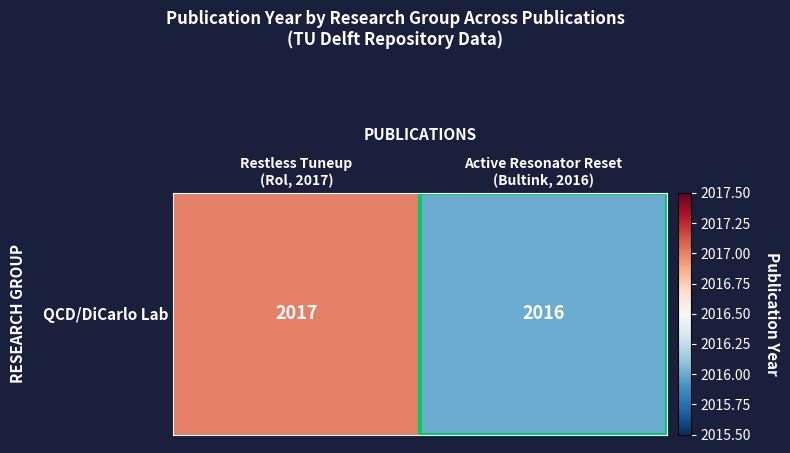

What is the ratio of the value at Active Resonator Reset
(Bultink, 2016) to the value at Restless Tuneup
(Rol, 2017)?

1.0